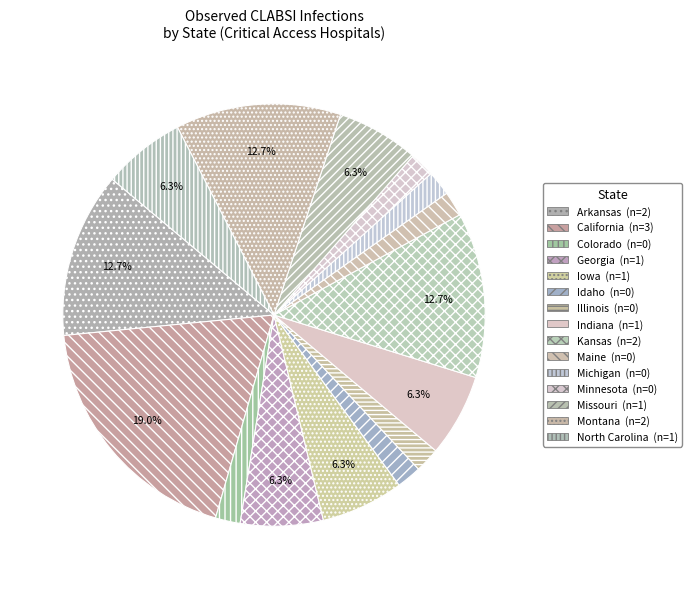

What percentage is the Montana slice, to the nearest percent?

13%